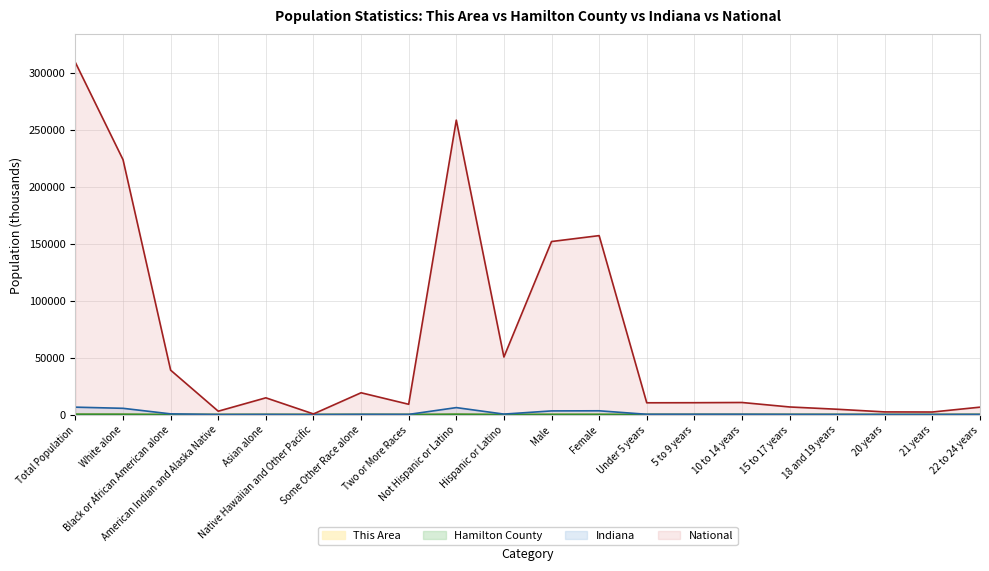

True or false: This Area and Hamilton County cross at least once.

False